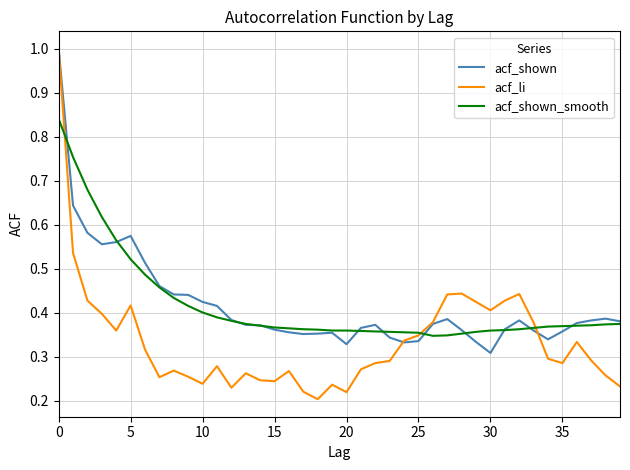

Count the number of data series in this chart.

3